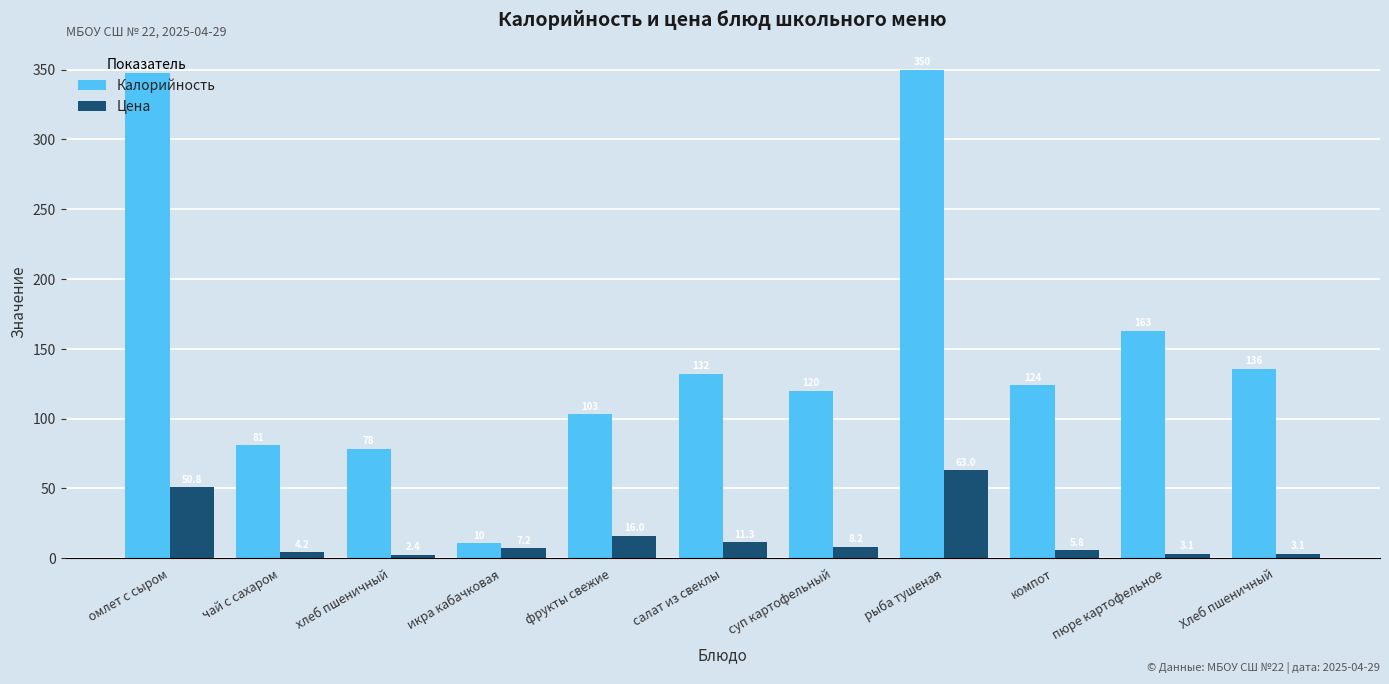

Rank the categories by Калорийность value from lowest to highest.

икра кабачковая, хлеб пшеничный, чай с сахаром, фрукты свежие, суп картофельный, компот, салат из свеклы, Хлеб пшеничный, пюре картофельное, омлет с сыром, рыба тушеная